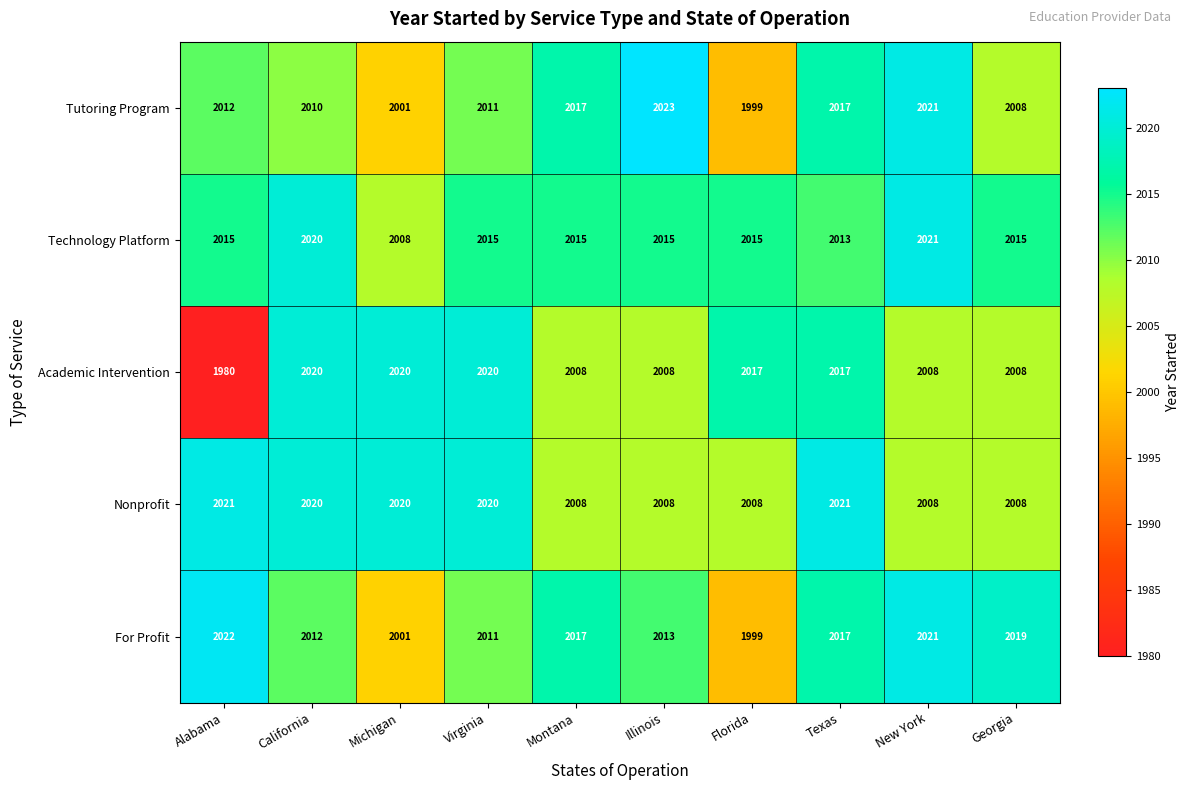

At which category does the chart reach its peak across all series?

Illinois